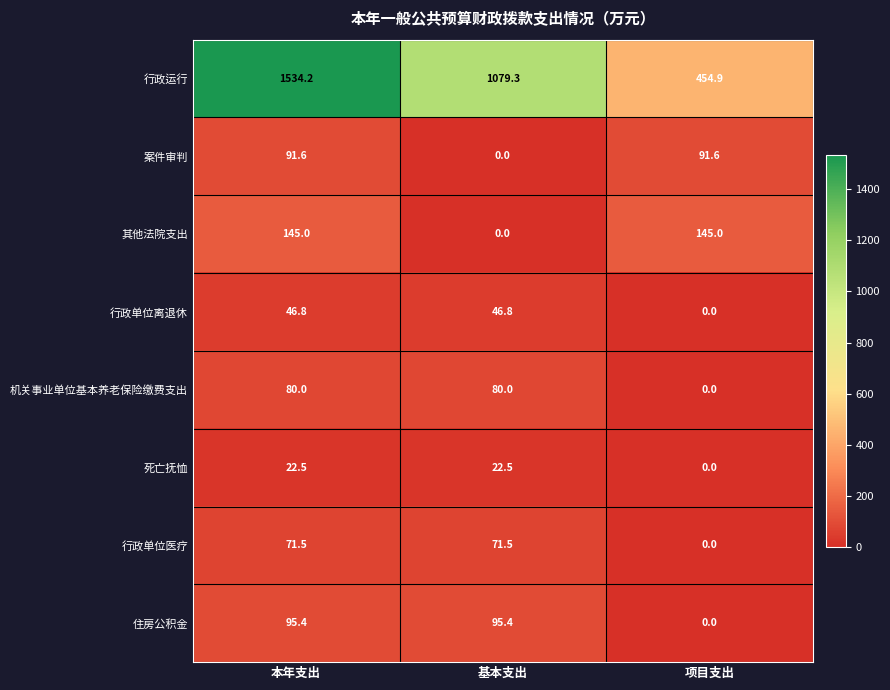

Count the number of data series in this chart.

8